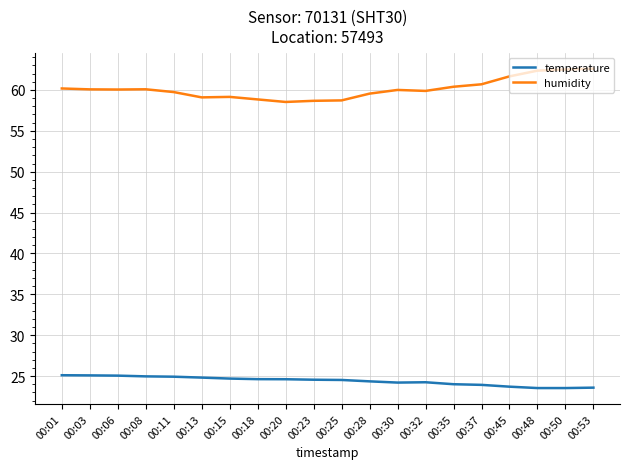

What is the total value across all series at 00:01?

85.3